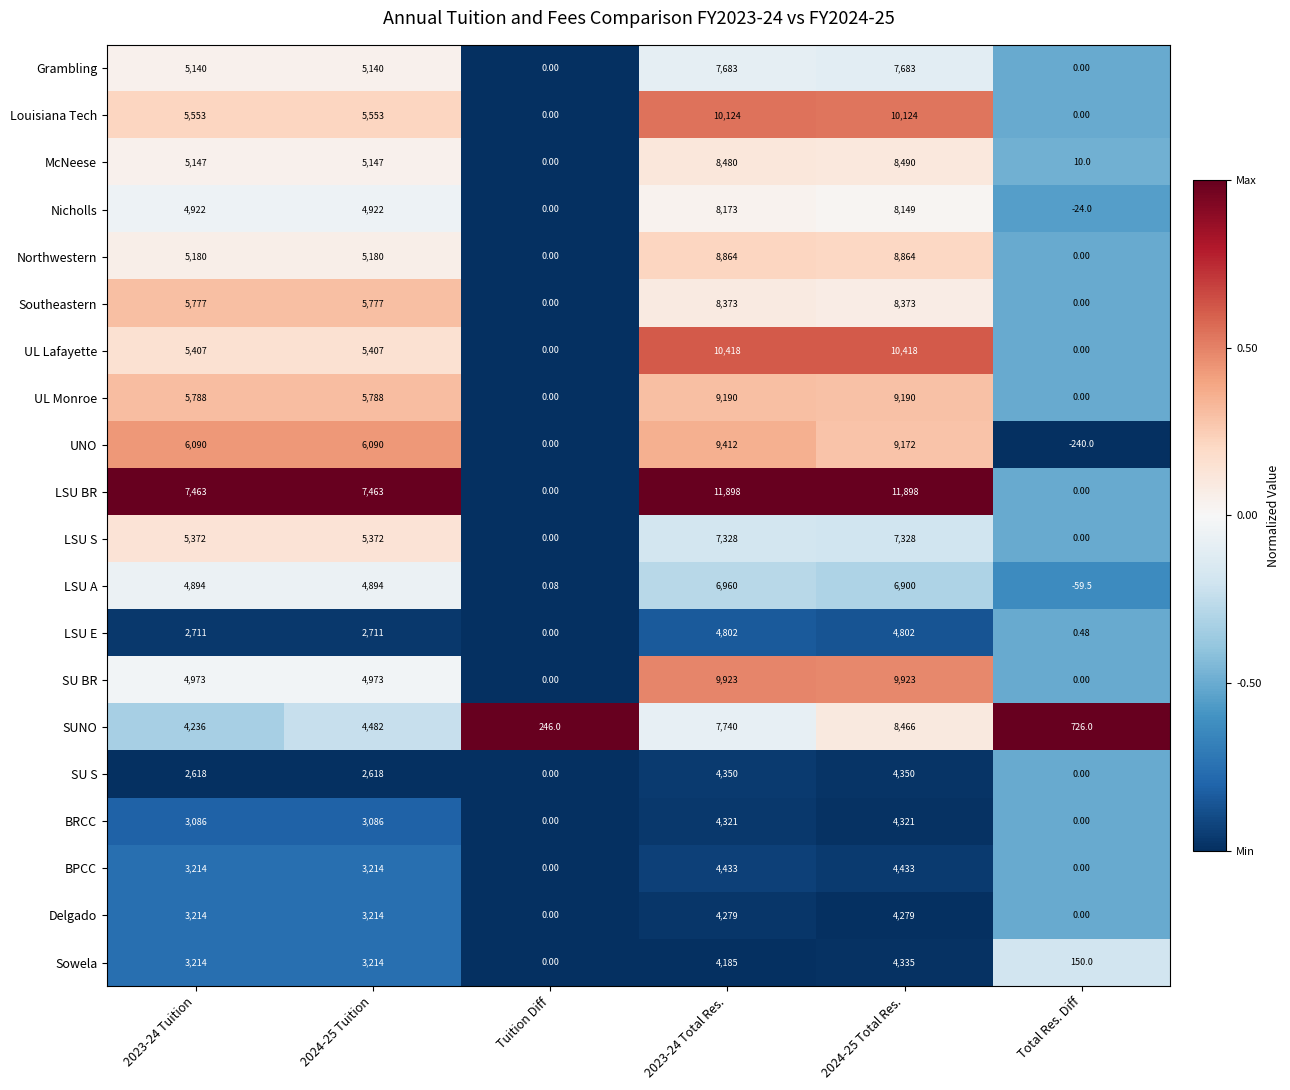

At how many categories does at least one series exceed 0?

6